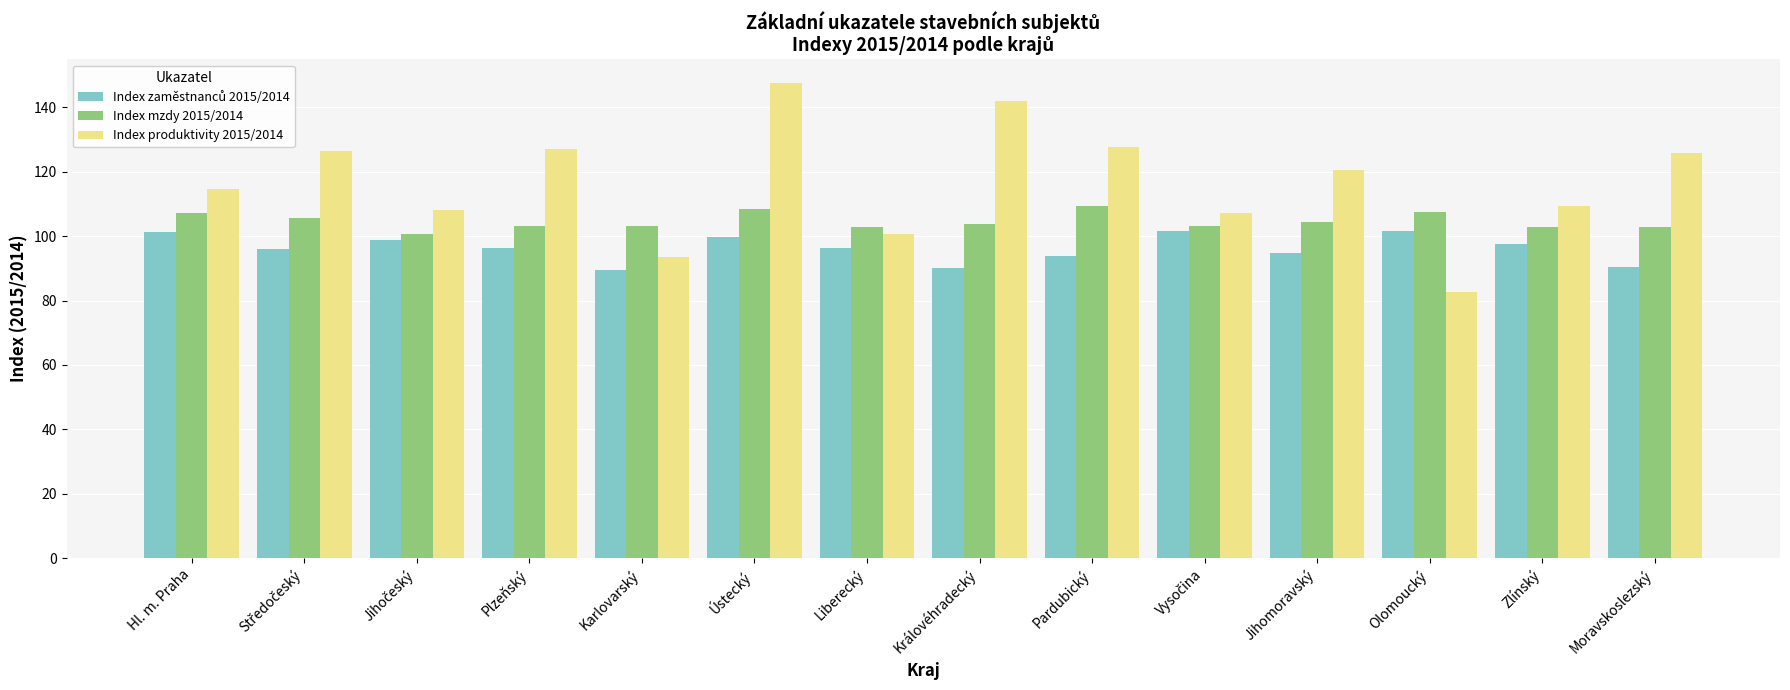

What is the spread (max minus min) of values at Jihomoravský?

25.8